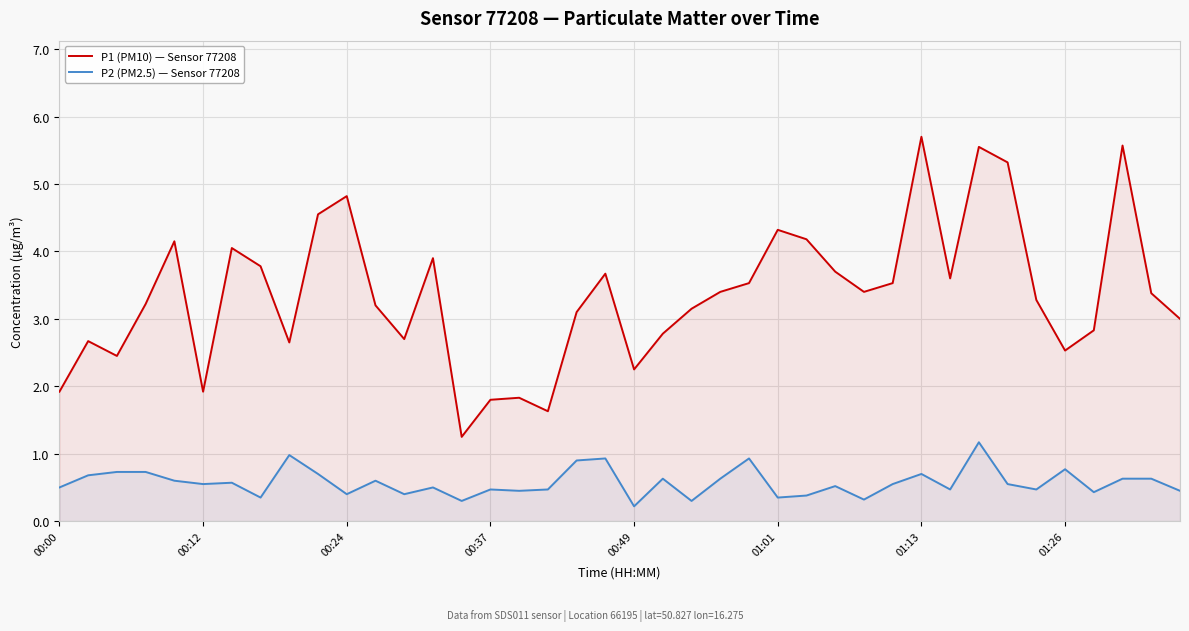

How many interior local valleys does the P2 (PM2.5) — Sensor 77208 series have?

13